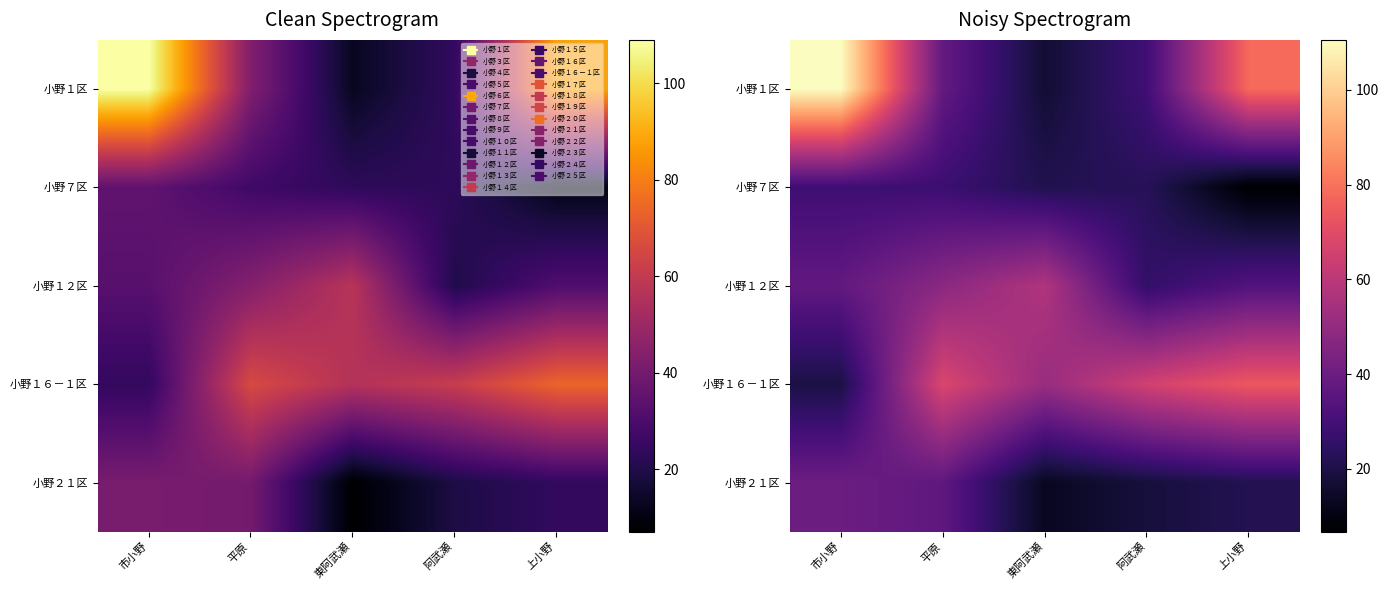

What is the sum of the 小野１６－１区 values at 市小野 and 平原?

87.5